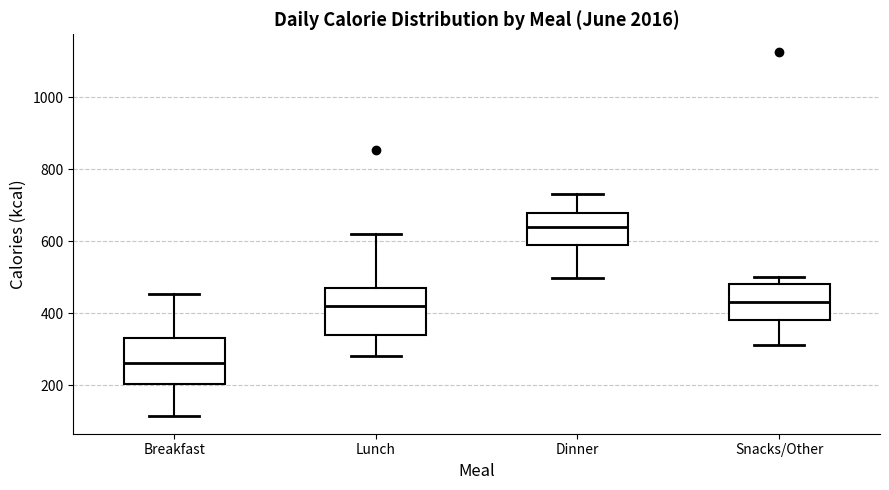

Reading left to right, read every box against the y-axis: the position of its median line, the range the box covers, and the ends of its whiskers. The values are not printed on the chart, so give them approximately, as read against the axis.

Breakfast: median 260, box 200 to 340, whiskers 120 to 460
Lunch: median 420, box 340 to 480, whiskers 280 to 620
Dinner: median 640, box 600 to 680, whiskers 500 to 740
Snacks/Other: median 440, box 380 to 480, whiskers 320 to 500